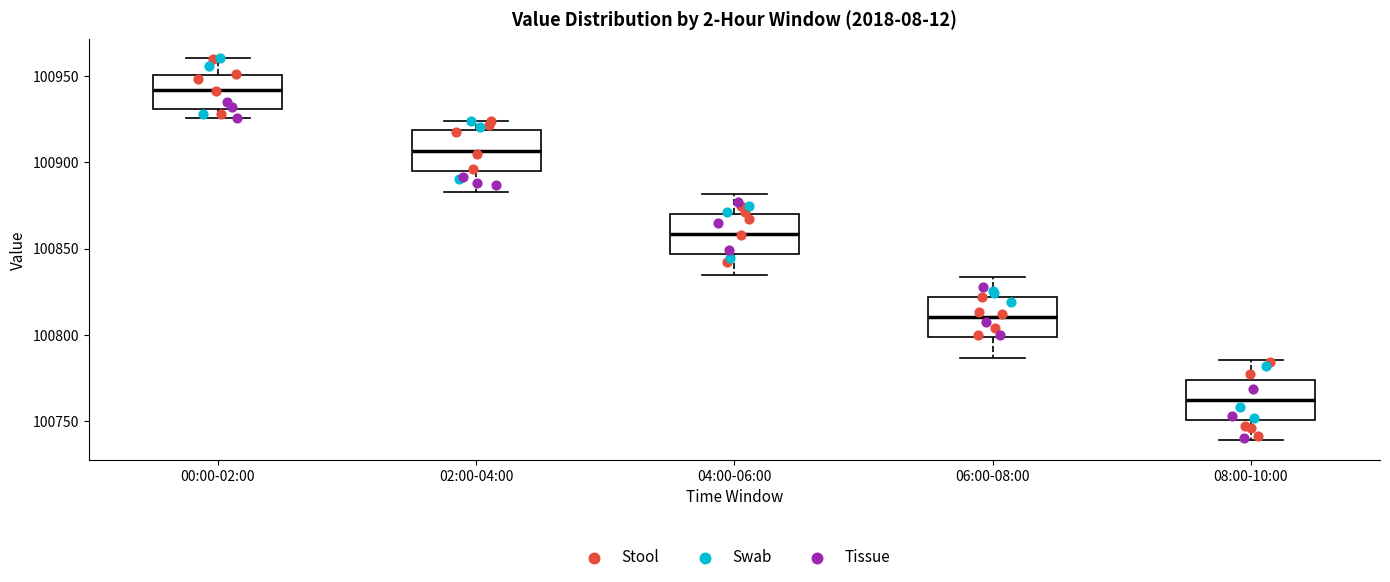

Which box has the lowest median line?

08:00-10:00